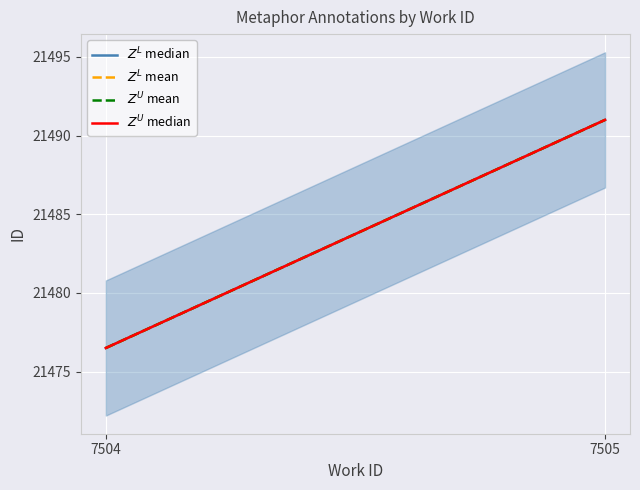

What value does the $Z^U$ mean series have at 7505?

21491.0